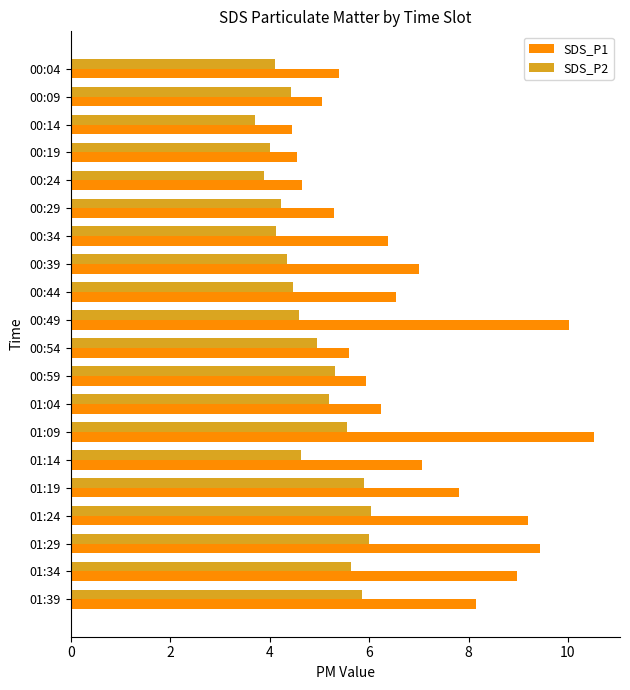

What is the difference between the maximum and minimum values in the SDS_P2 series?

2.3